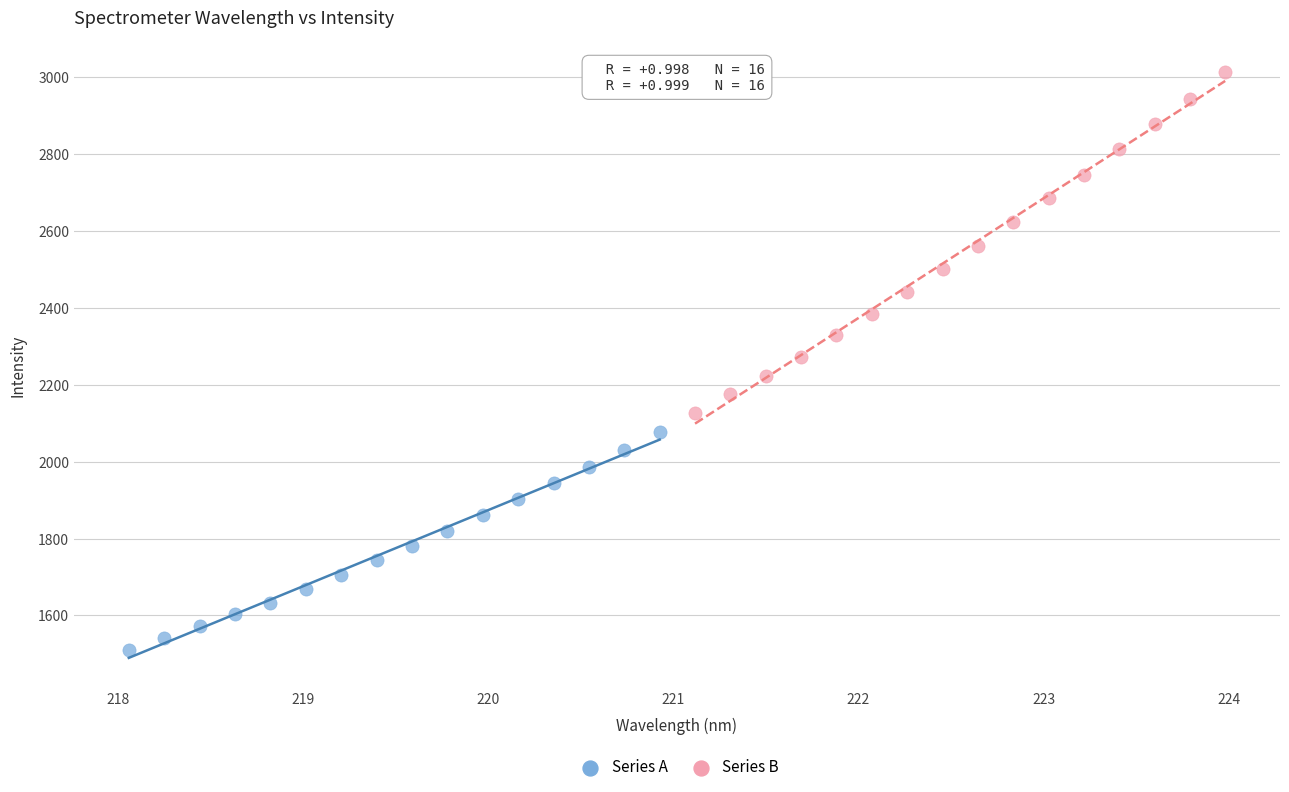

Which series has the largest Y range (max minus min)?

Series B